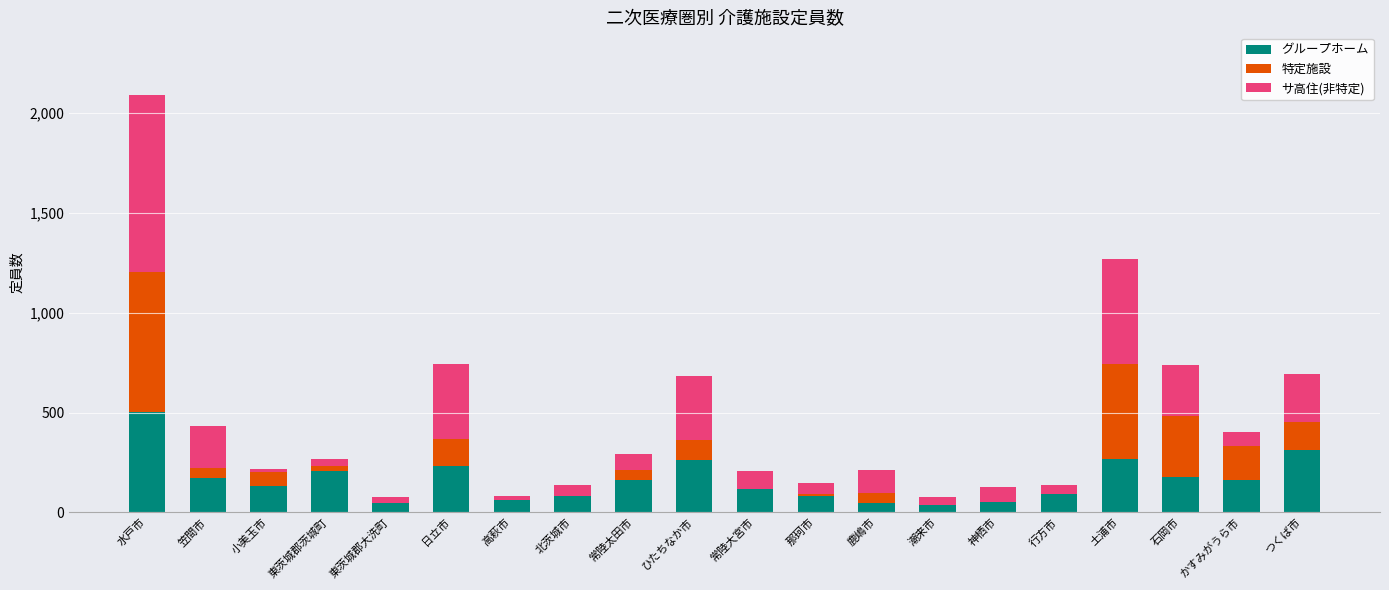

What is the highest value of the グループホーム series?

501